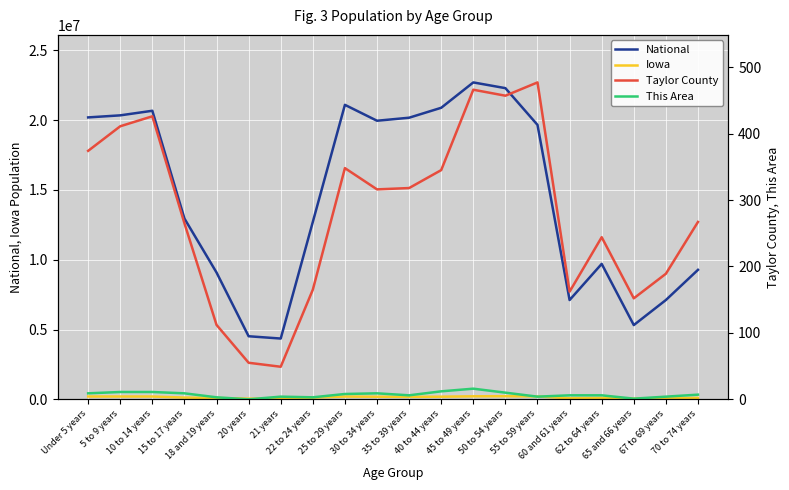

What is the spread (max minus min) of values at 15 to 17 years?

12954245